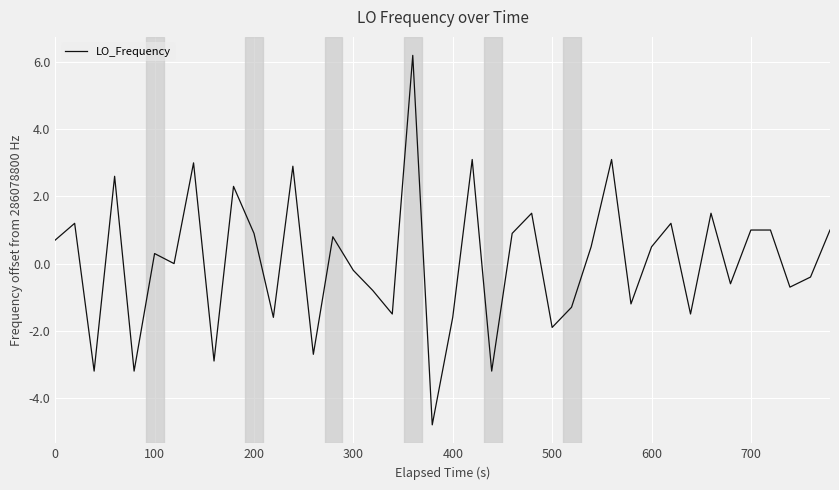

What is the difference between the maximum and minimum values?

11.0